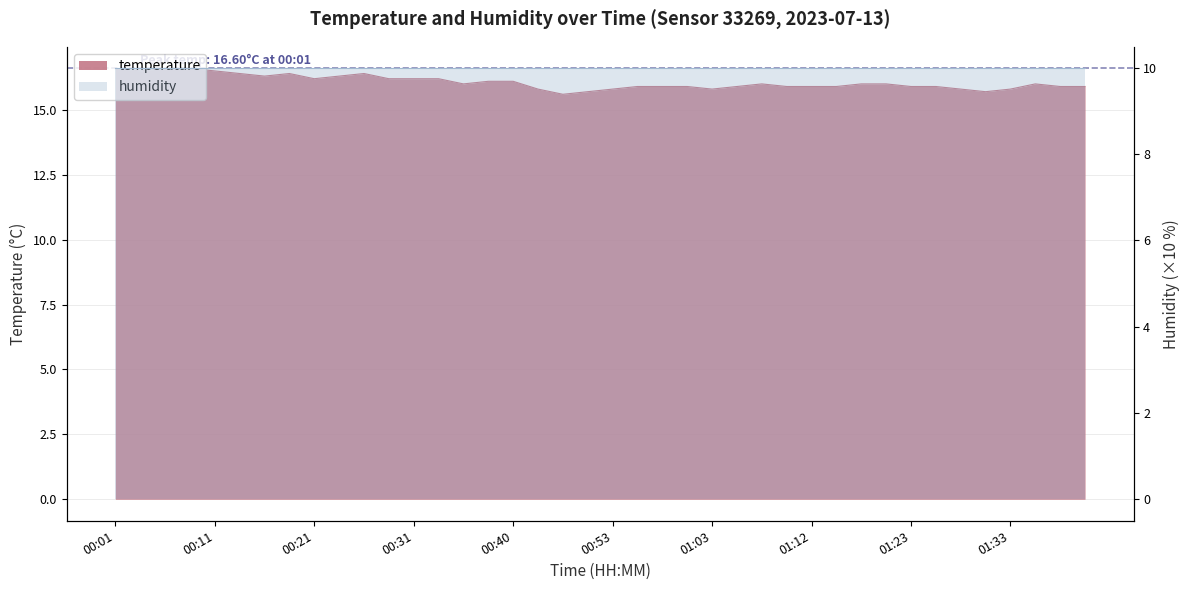

What is the label of the 9th point from the right?

01:21